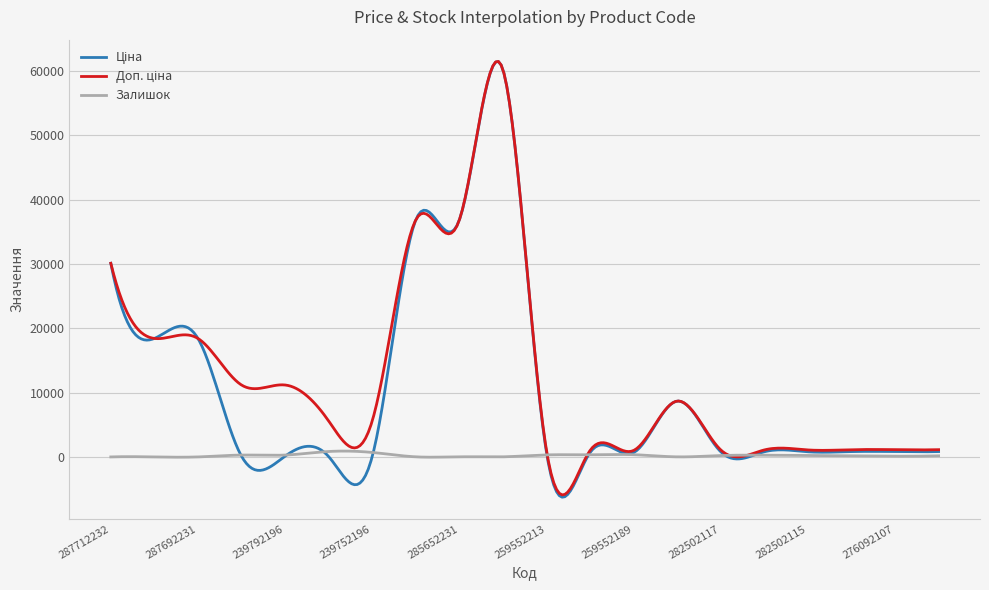

What is the smallest value displayed?

-6260.2